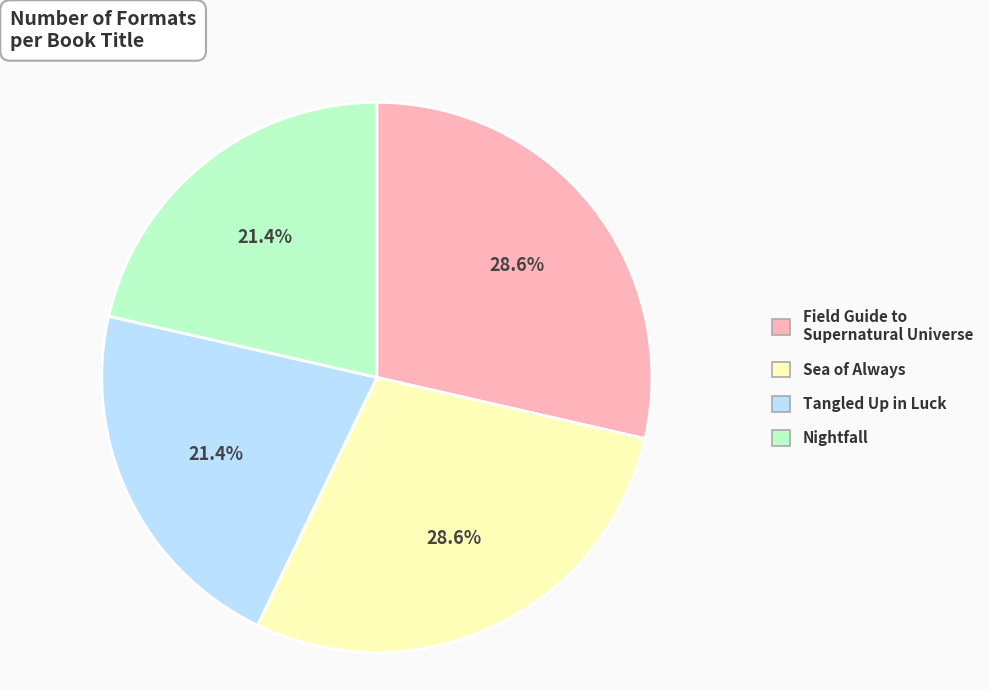

Is there a majority slice in this chart?

No